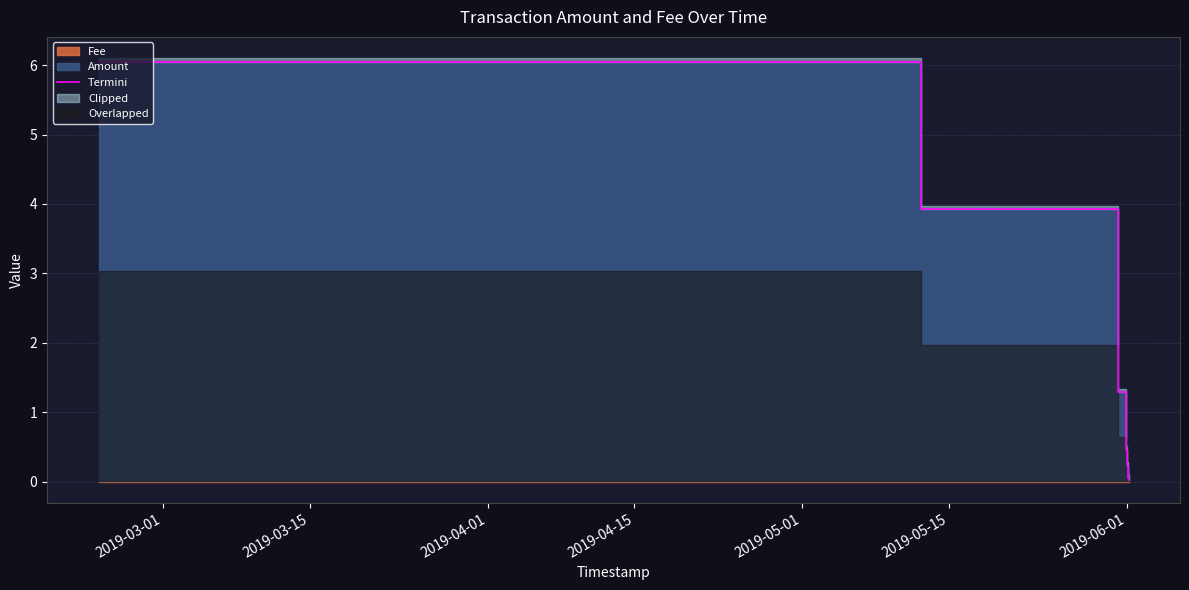

What is the label of the 1st point from the left?

2019-03-01